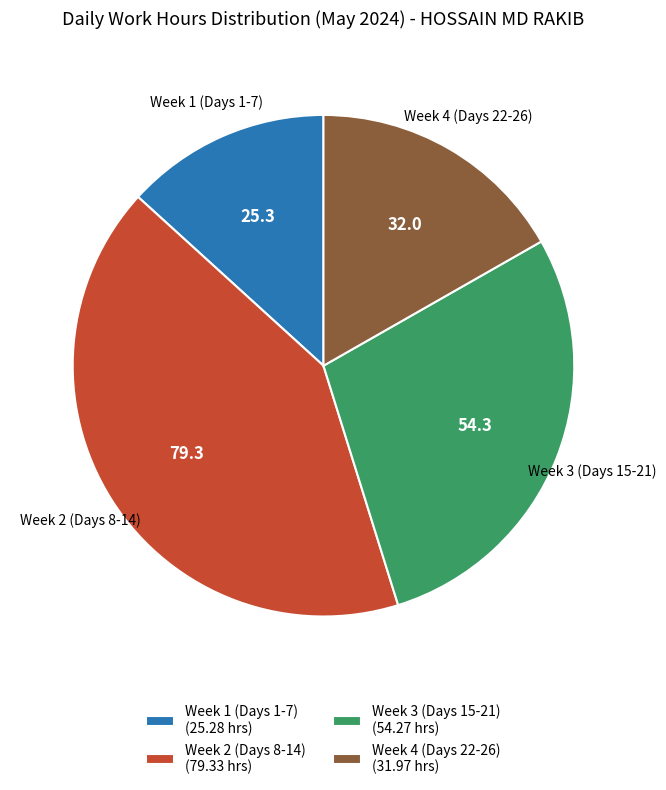

What is the smallest slice in the pie chart?

Week 1 (Days 1-7) (25.28 hrs)